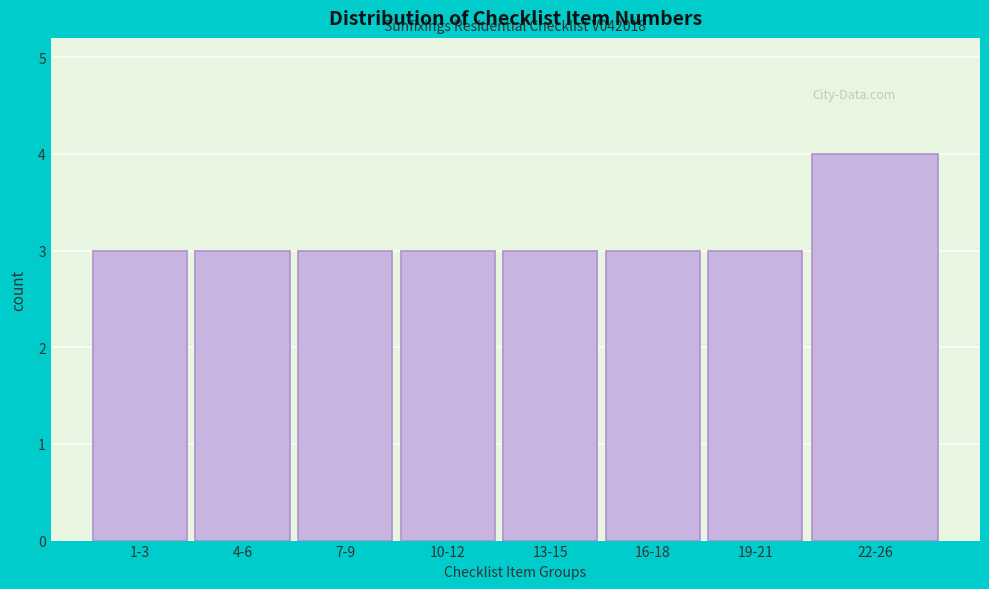

Reading left to right, what are all the values shown in this chart?

1-3=3	4-6=3	7-9=3	10-12=3	13-15=3	16-18=3	19-21=3	22-26=4